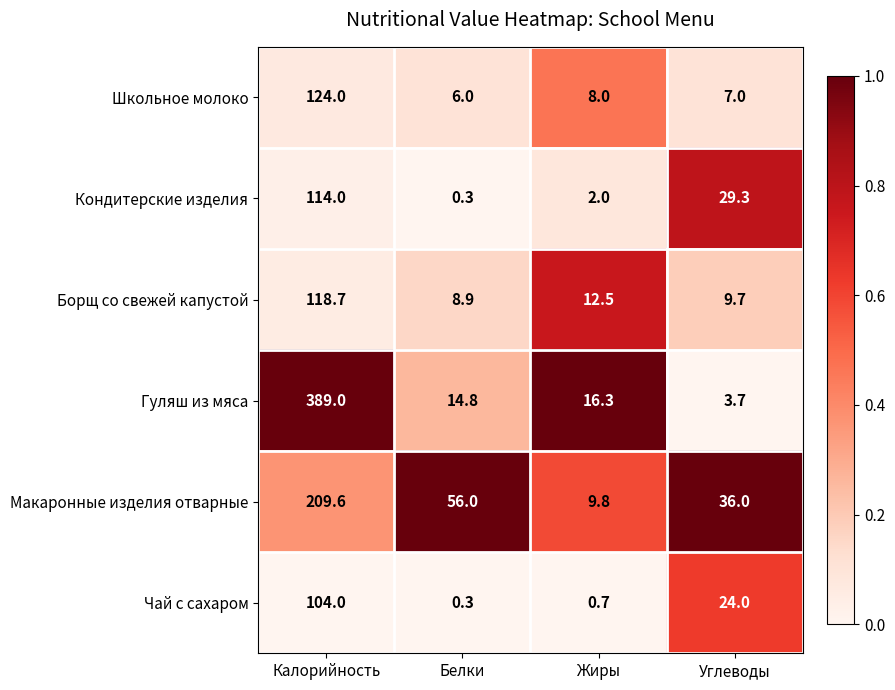

Rank the series by their maximum value, from lowest to highest.

Чай с сахаром, Кондитерские изделия, Борщ со свежей капустой, Школьное молоко, Макаронные изделия отварные, Гуляш из мяса